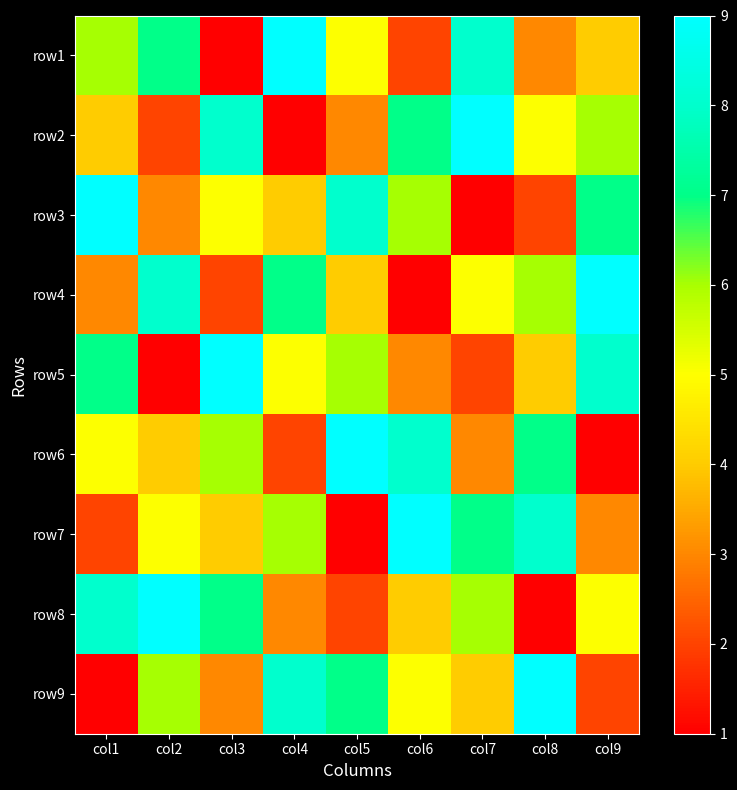

Rank the series by their maximum value, from highest to lowest.

row1, row2, row3, row4, row5, row6, row7, row8, row9